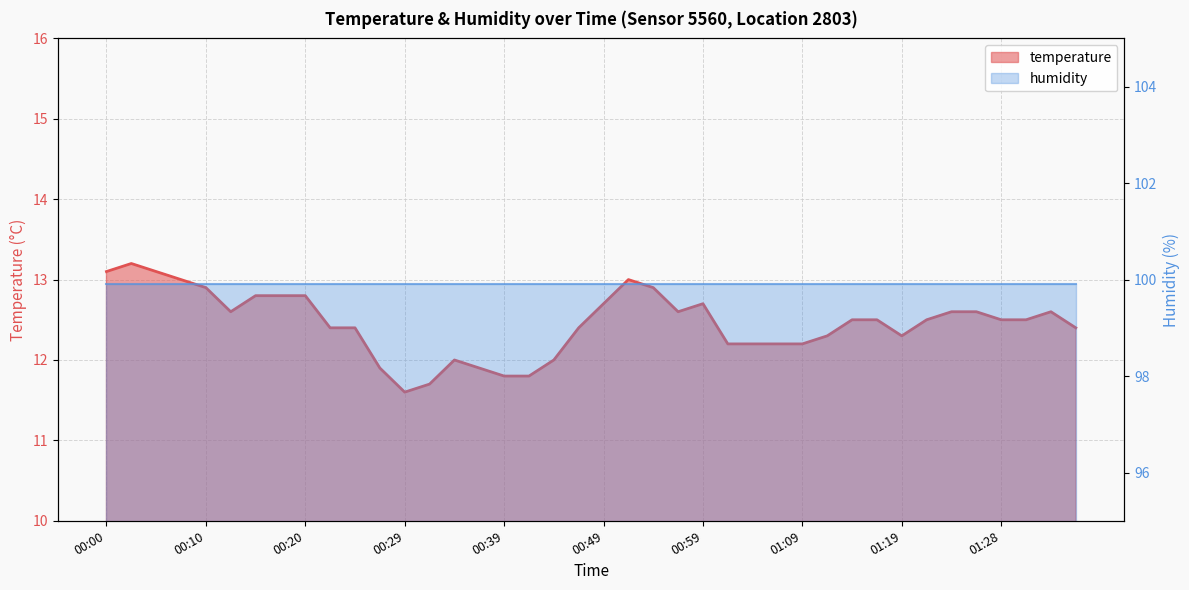

Where is the first local minimum?

00:12